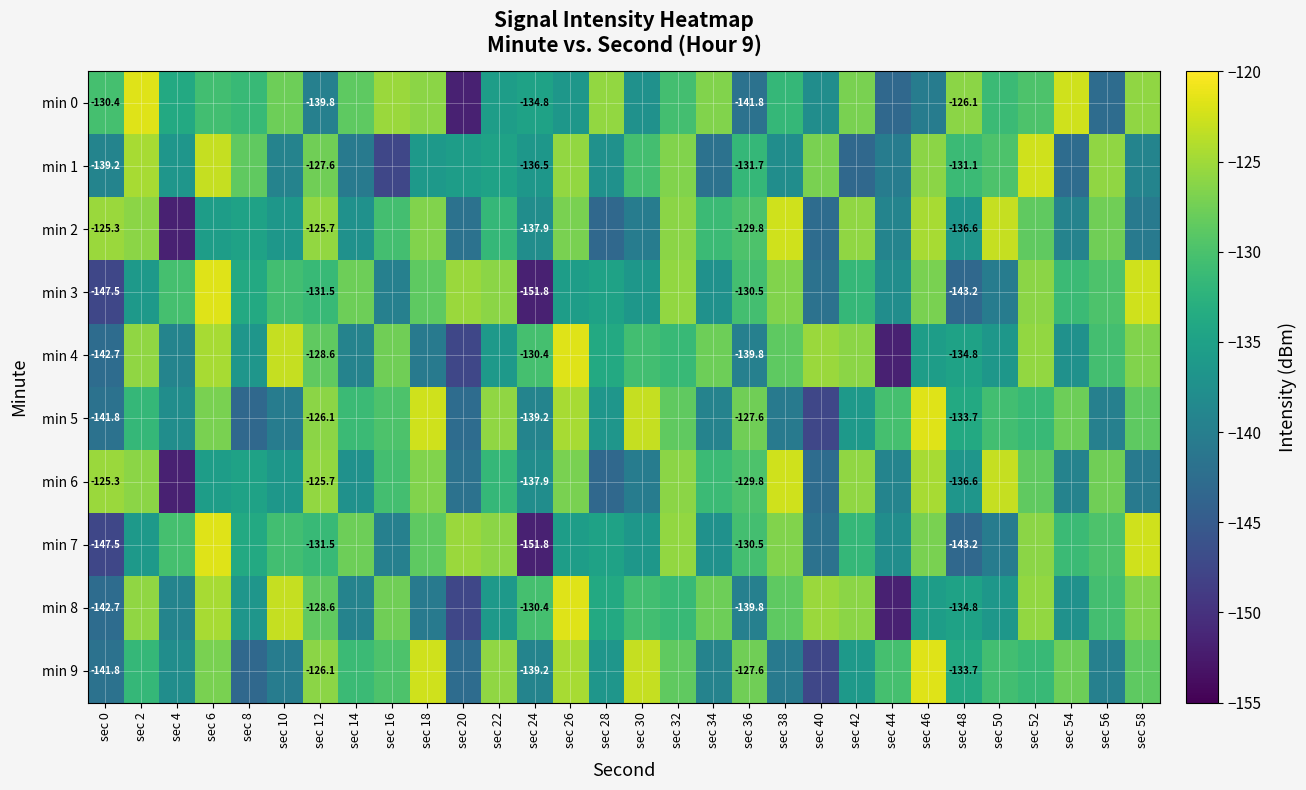

Which category has the highest value across all series?

sec 2